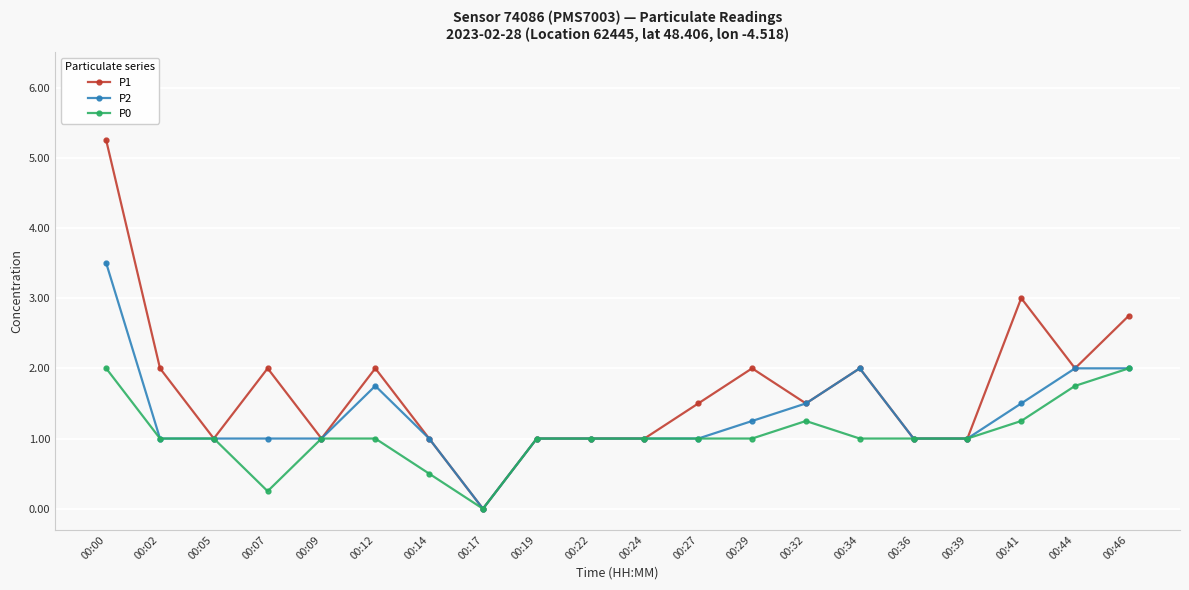

Which label corresponds to the smallest value in the chart?

00:17